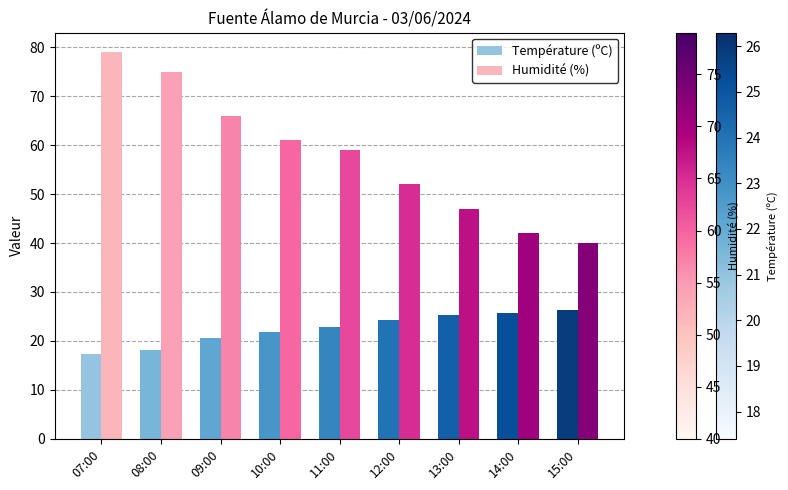

What position from the right is 14:00?

2